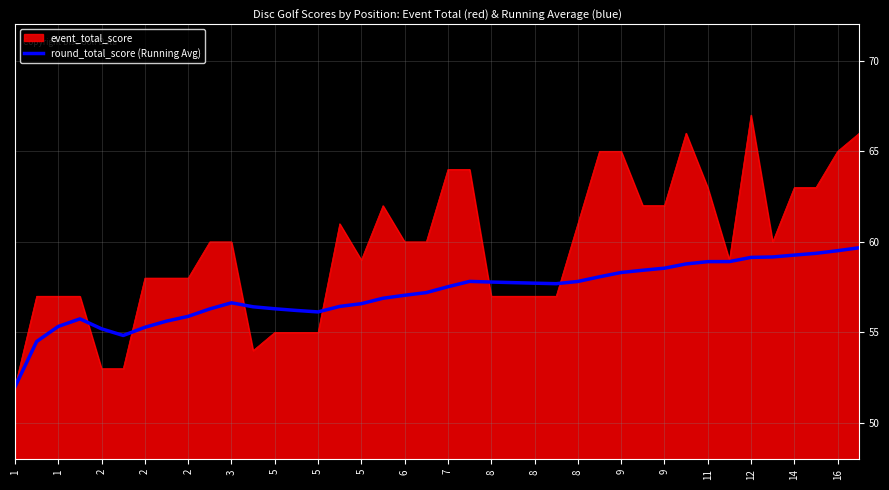

What is the smallest value displayed?

52.0